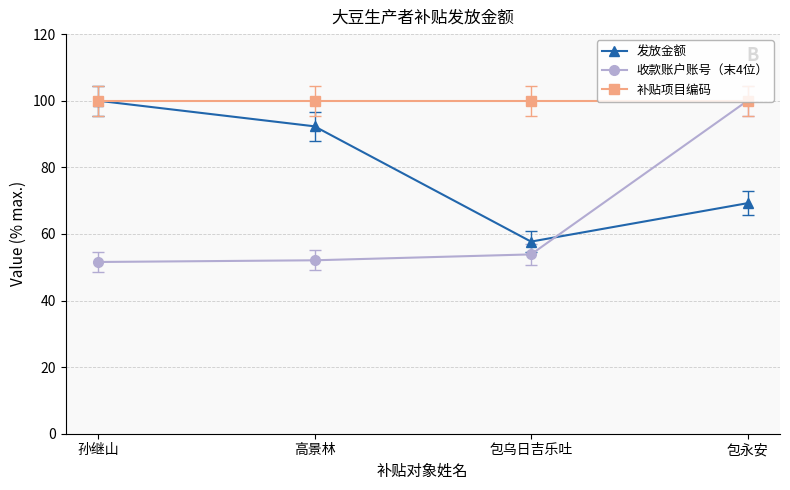

Reading left to right, what are all the values shown in this chart?

发放金额: 孙继山=100.0	高景林=92.3	包乌日吉乐吐=57.7	包永安=69.2
收款账户账号（末4位）: 孙继山=51.6	高景林=52.1	包乌日吉乐吐=53.9	包永安=100.0
补贴项目编码: 孙继山=100.0	高景林=100.0	包乌日吉乐吐=100.0	包永安=100.0